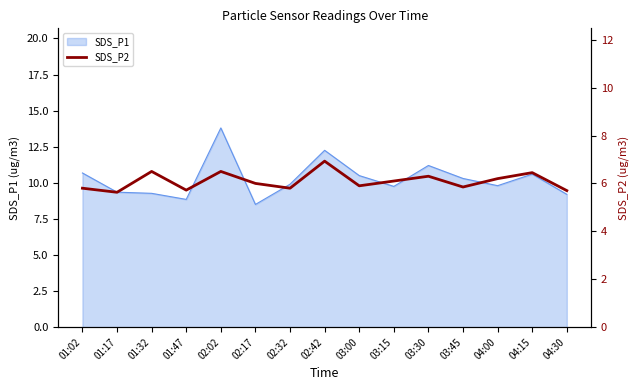

Reading right to left, extract all data points from this chart.

5.7	6.5	6.2	5.8	6.3	6.1	5.9	6.9	5.8	6.0	6.5	5.7	6.5	5.6	5.8